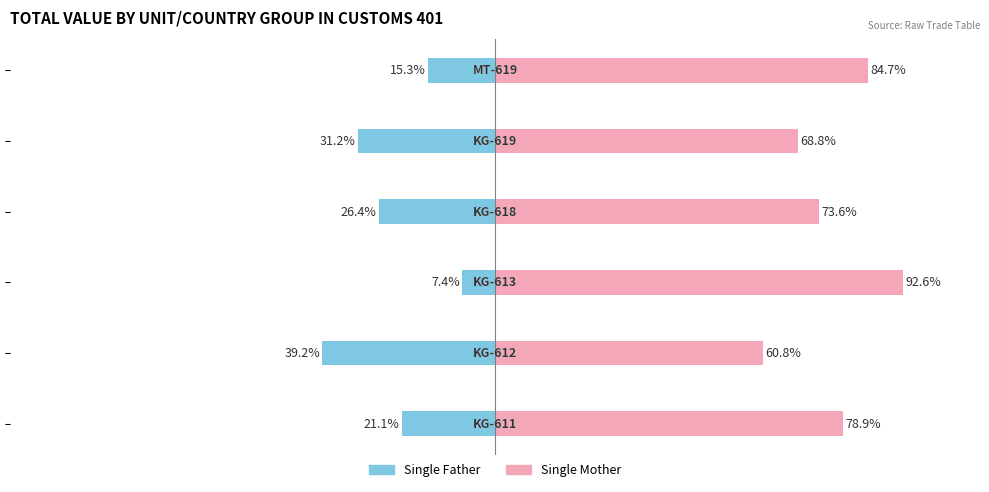

Reading left to right, extract all data points from this chart.

Single Father: 0=-21.1	1=-39.2	2=-7.4	3=-26.4	4=-31.2	5=-15.3
Single Mother: 0=78.9	1=60.8	2=92.6	3=73.6	4=68.8	5=84.7